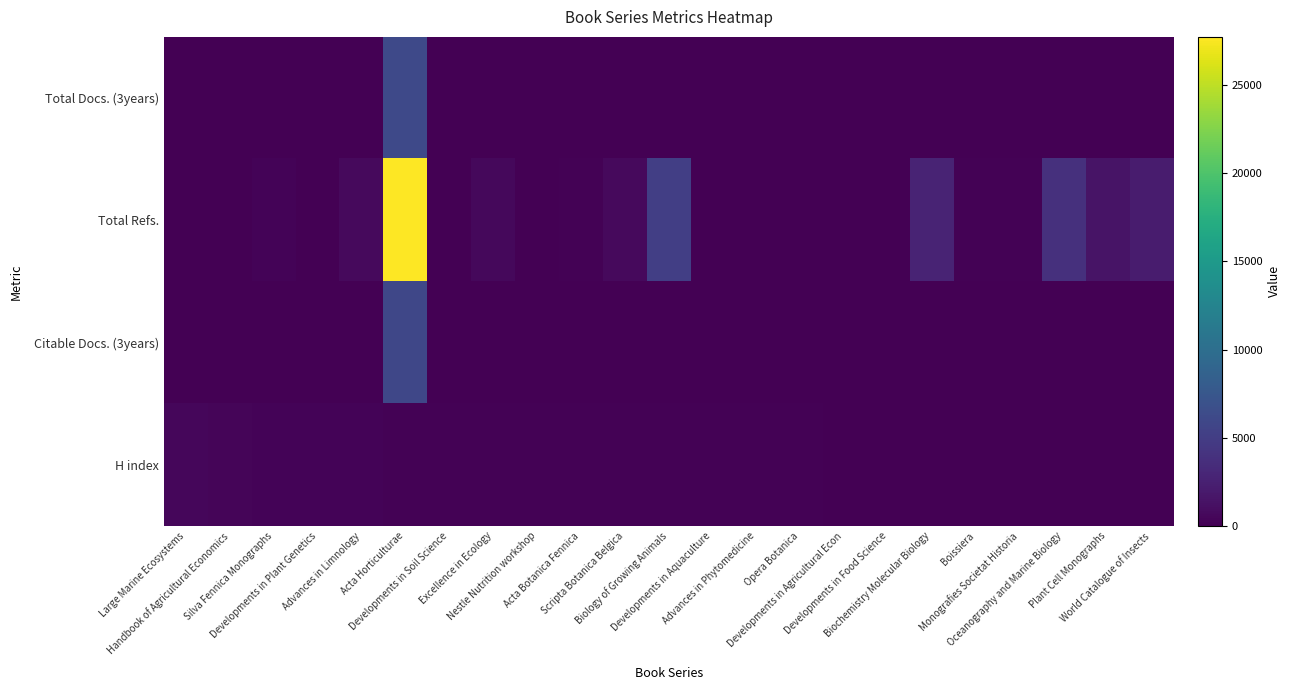

How many categories are shown in the chart?

23